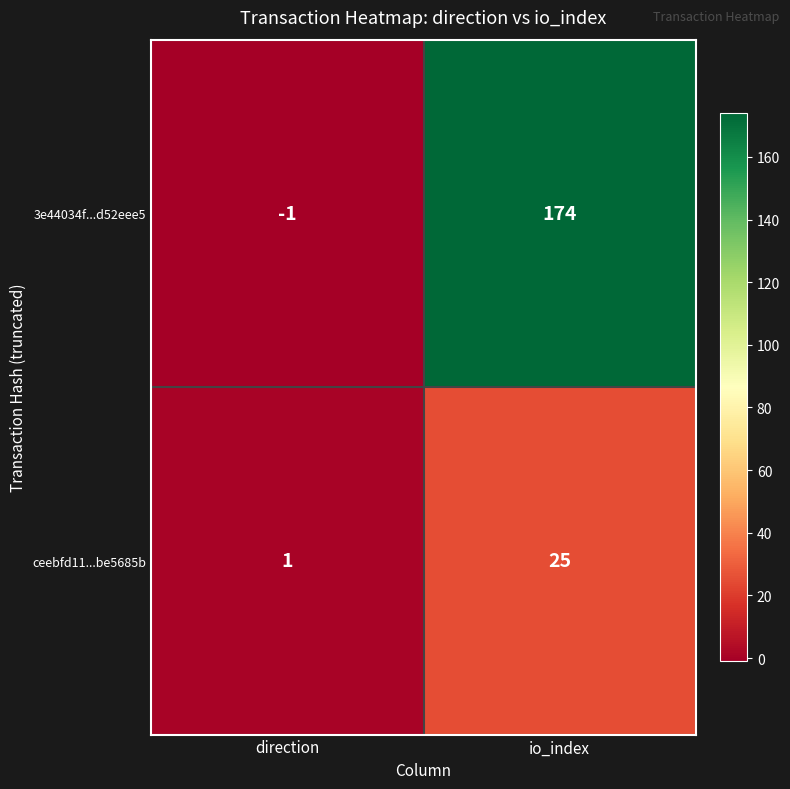

What is the maximum value shown in the chart?

174